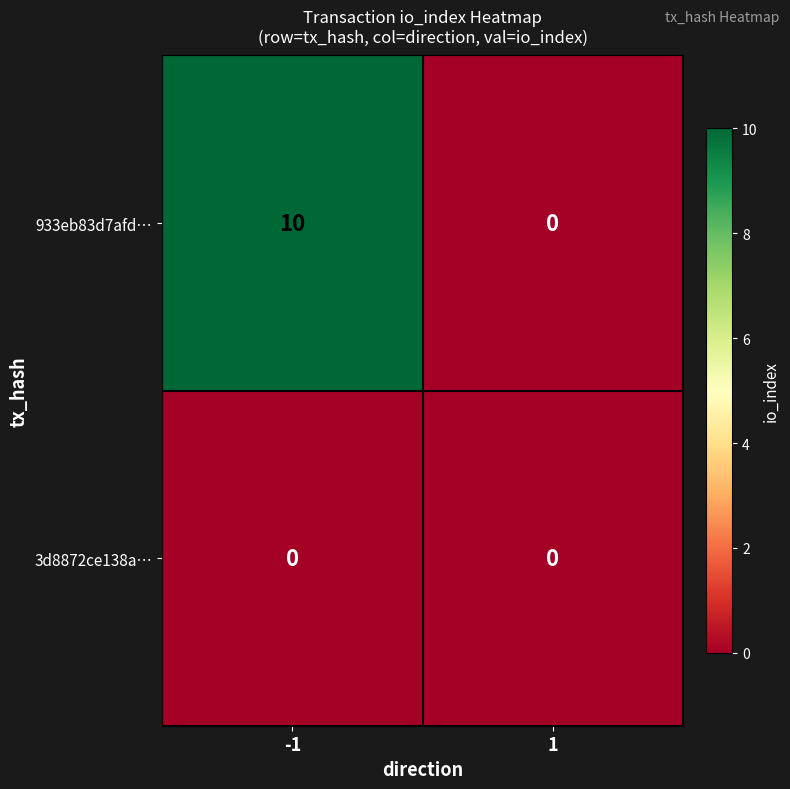

Which series has the largest range (max minus min)?

933eb83d7afd…